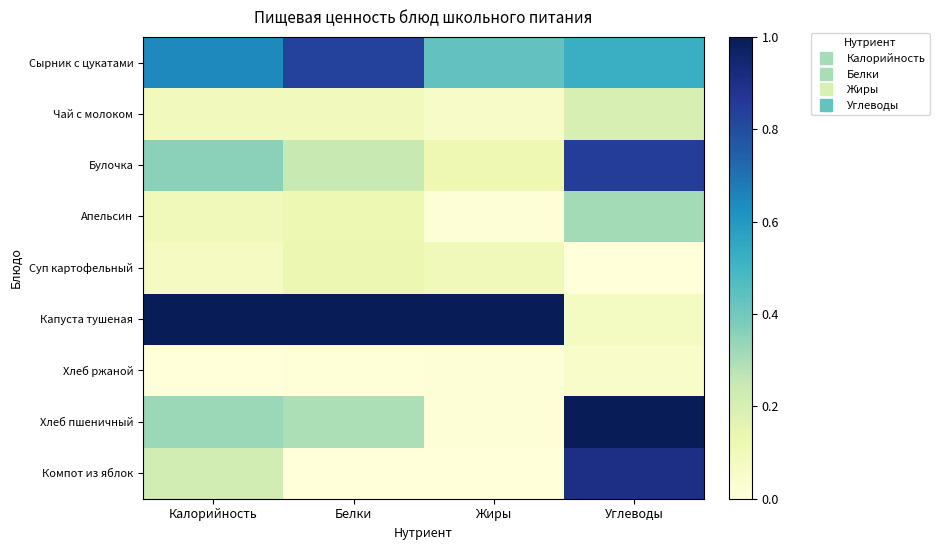

Between Жиры and Калорийность, which is larger?

Калорийность